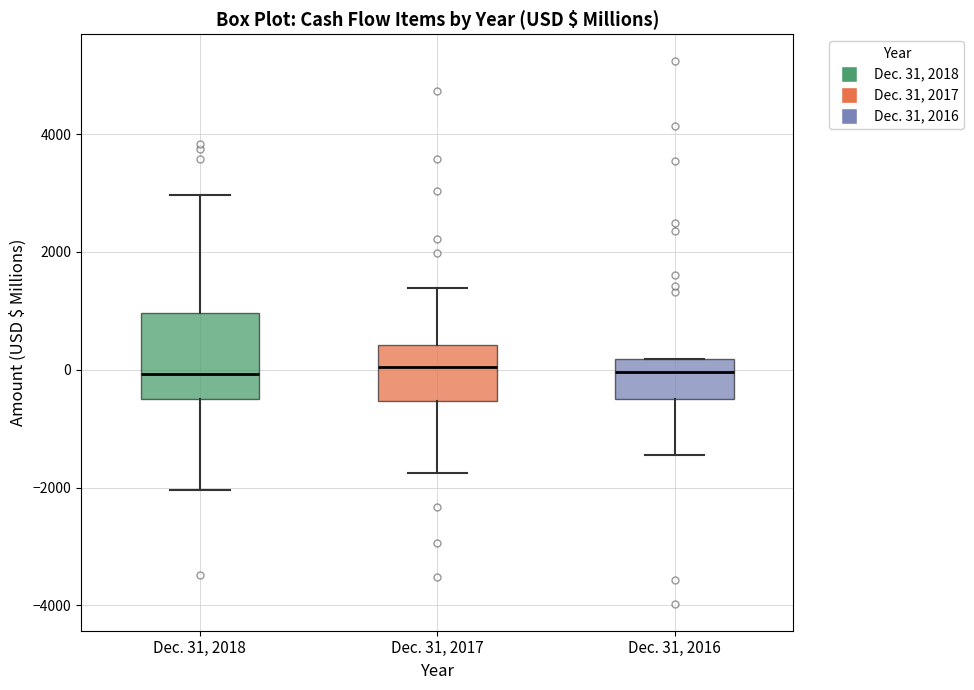

Where does the median line of the box for Dec. 31, 2017 sit on the y-axis? The values are not printed on the chart, so give them approximately, as read against the axis.

0